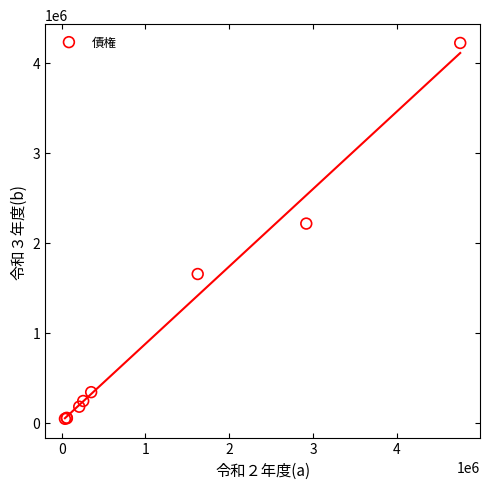

What Y value in the scatter plot is closest to 2130148?

2211241